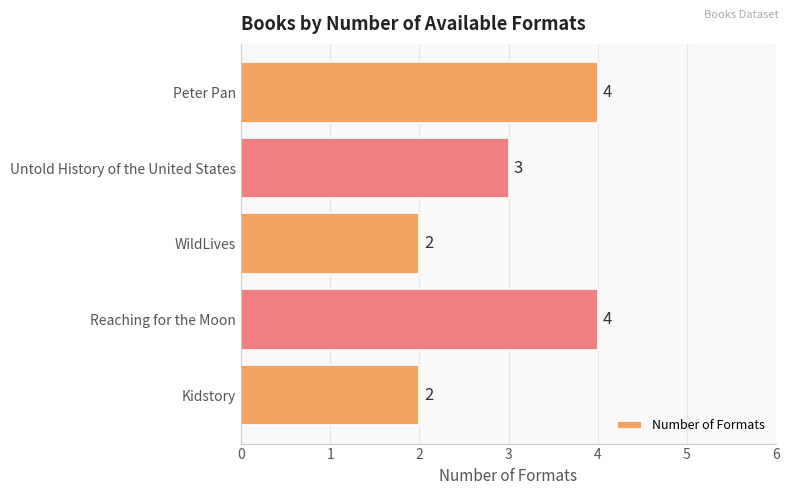

Which has a higher value, Reaching for the Moon or Untold History of the United States?

Reaching for the Moon